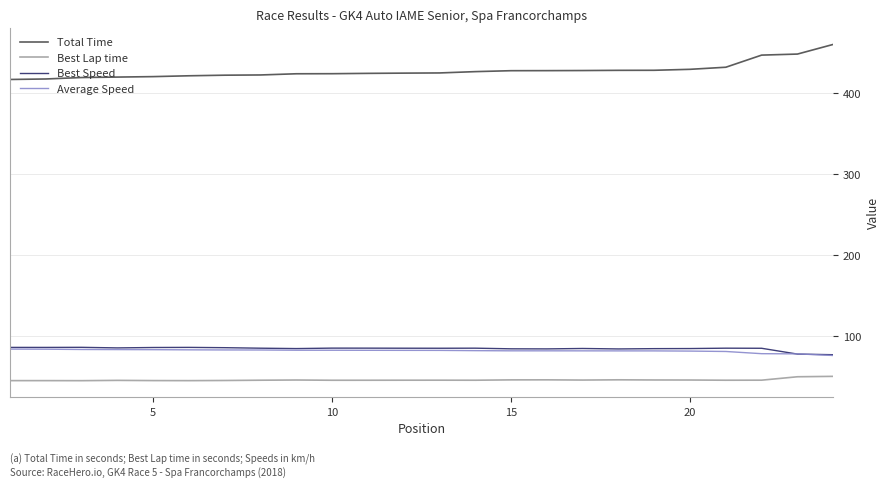

Which series has the largest total across all categories?

Total Time